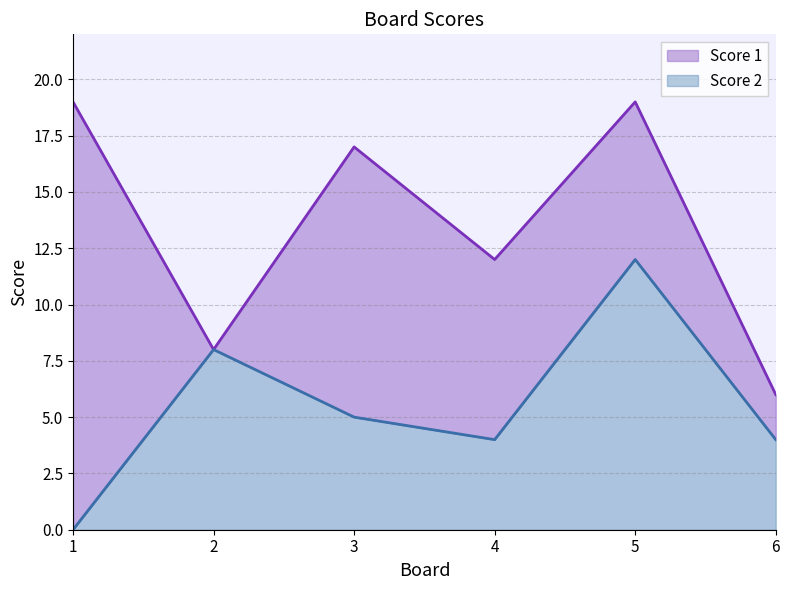

What is the maximum value shown in the chart?

19